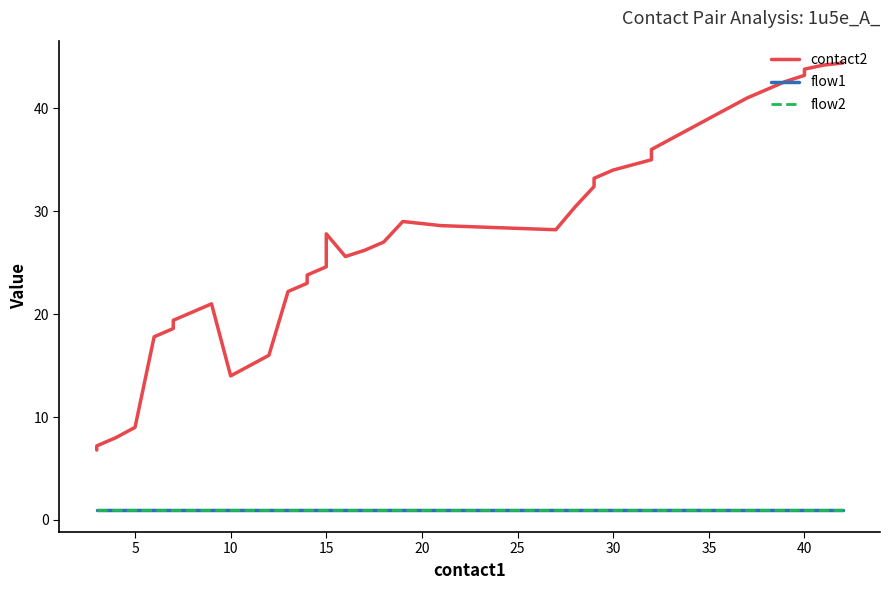

True or false: flow2 has more than 0 points higher than both neighbors.

False